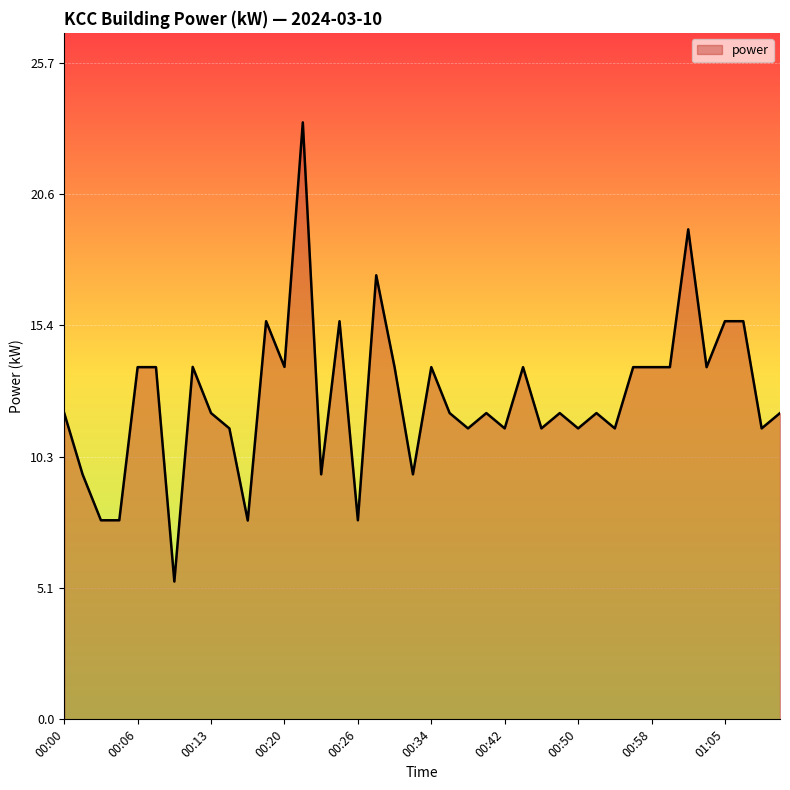

True or false: the data has more than 1 interior local peaks.

True